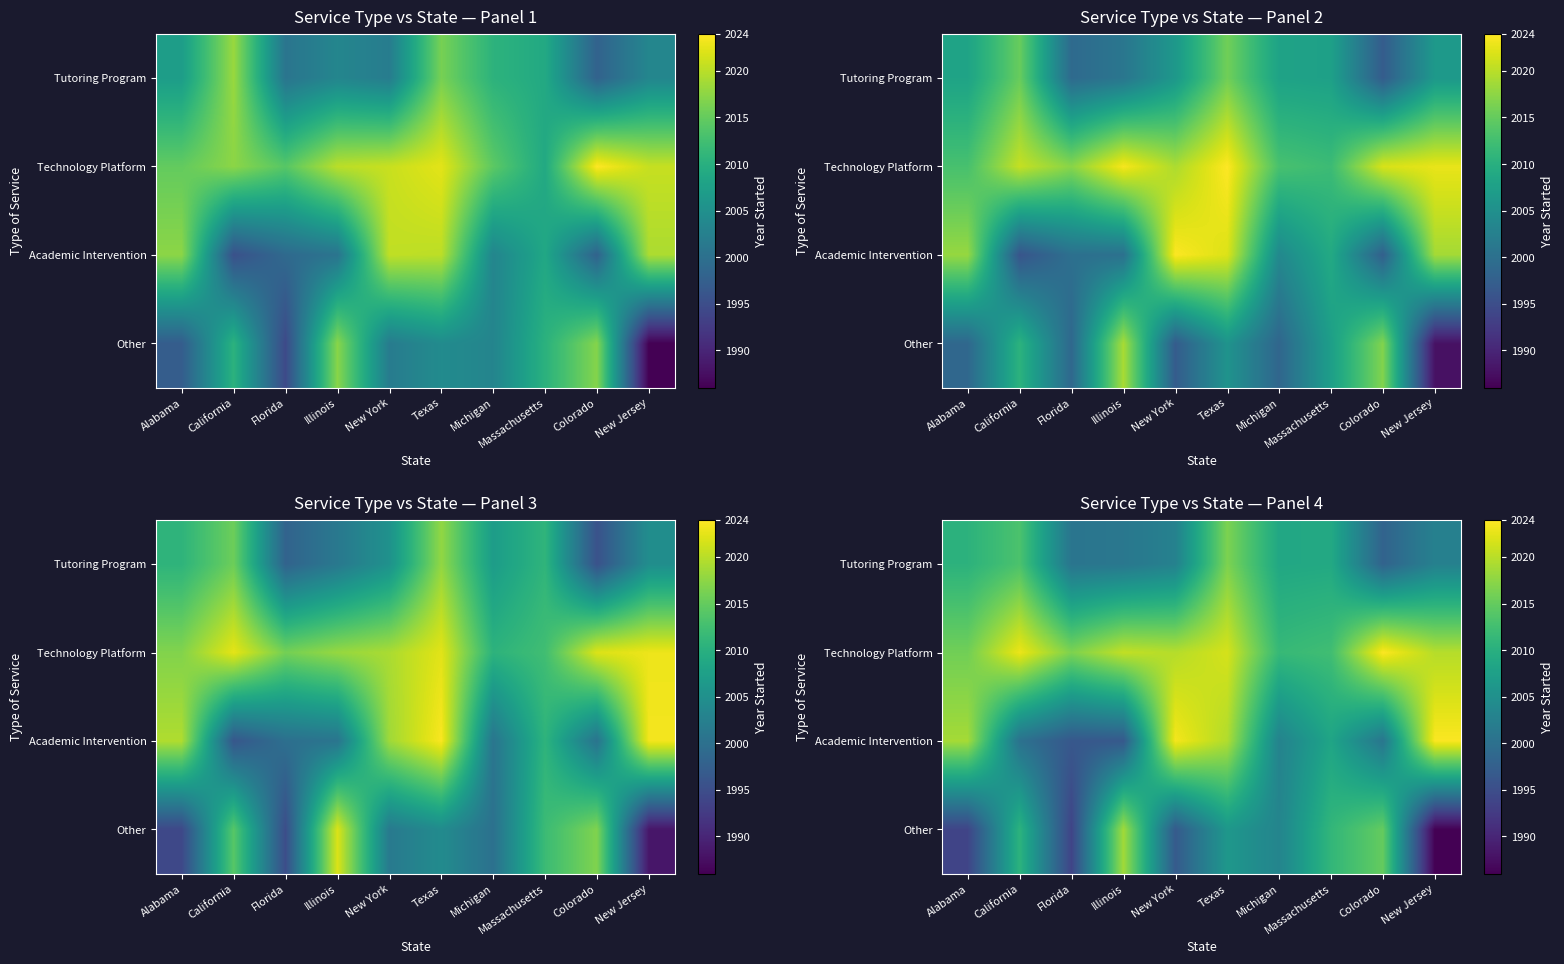

What is the minimum value shown in the chart?

1986.0